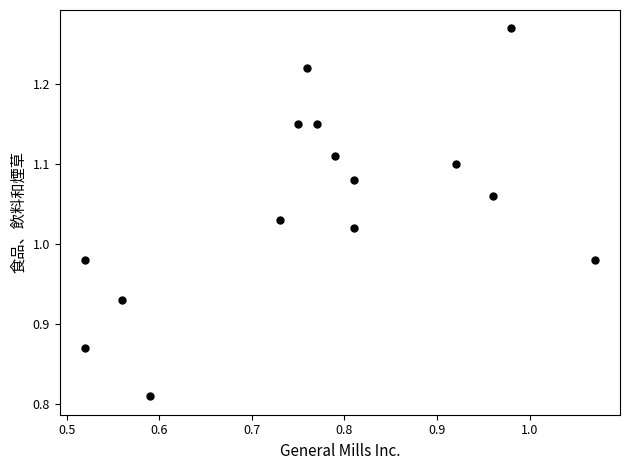

What is the range of Y values (max minus min)?

0.5